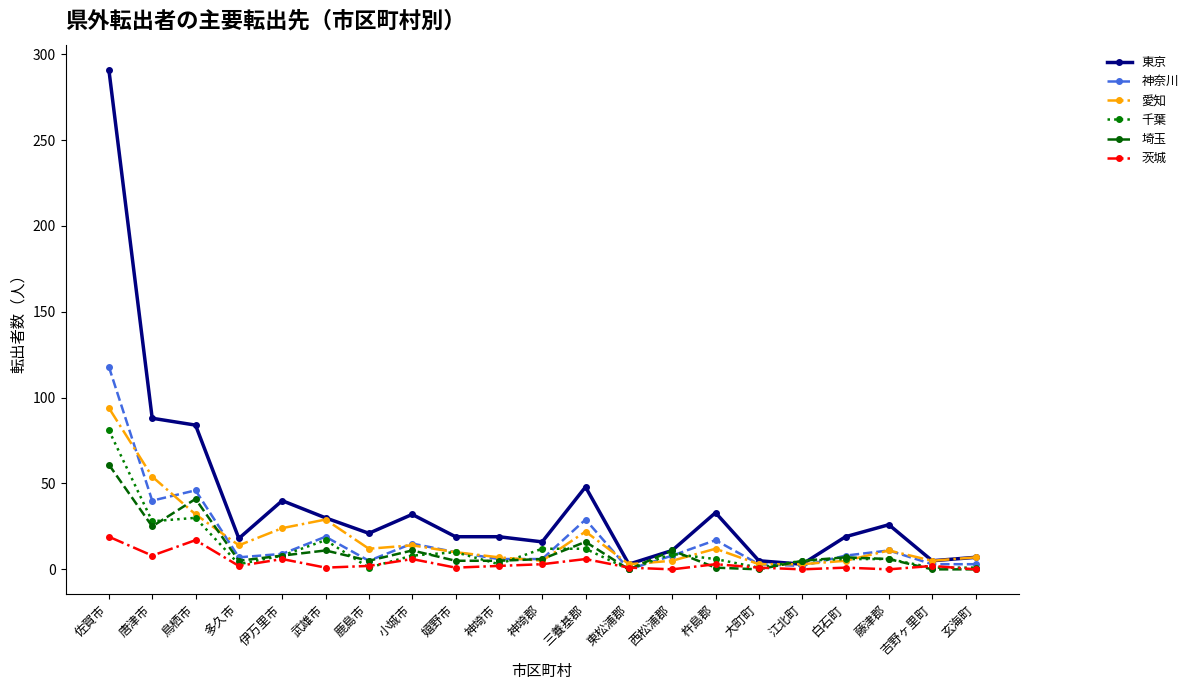

Which series has the largest total across all categories?

東京